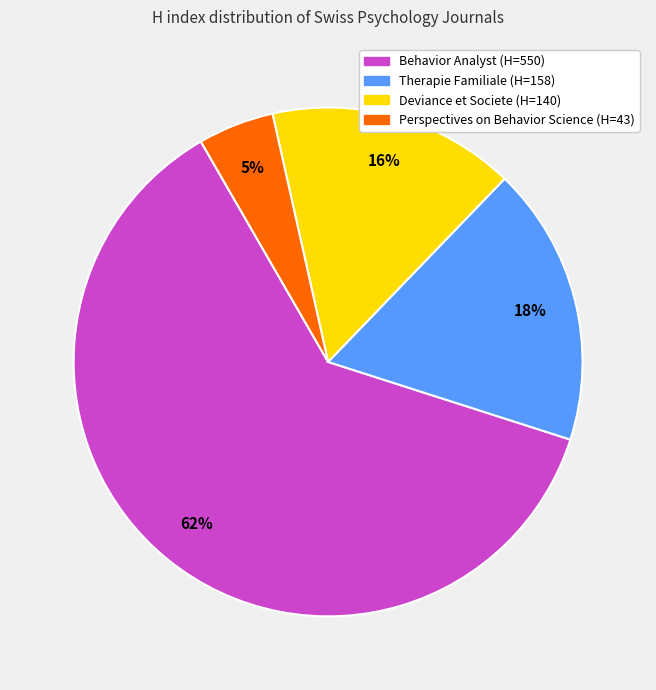

To the nearest percent, what is the average slice percentage?

25%